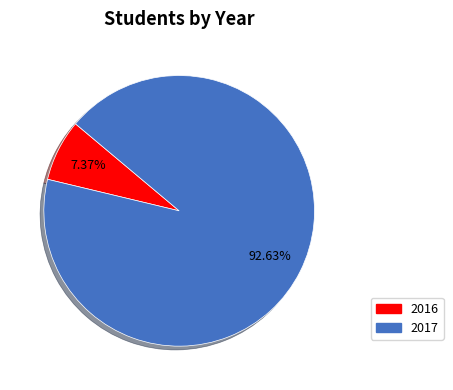

How many segments does this pie chart have?

2